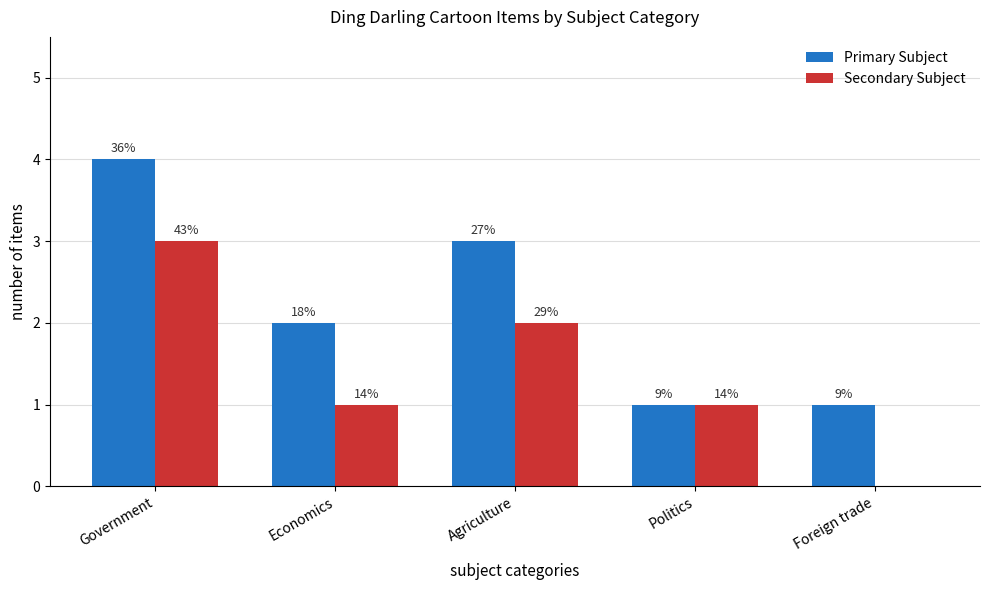

The value of Secondary Subject at Agriculture is 2. True or false?

True